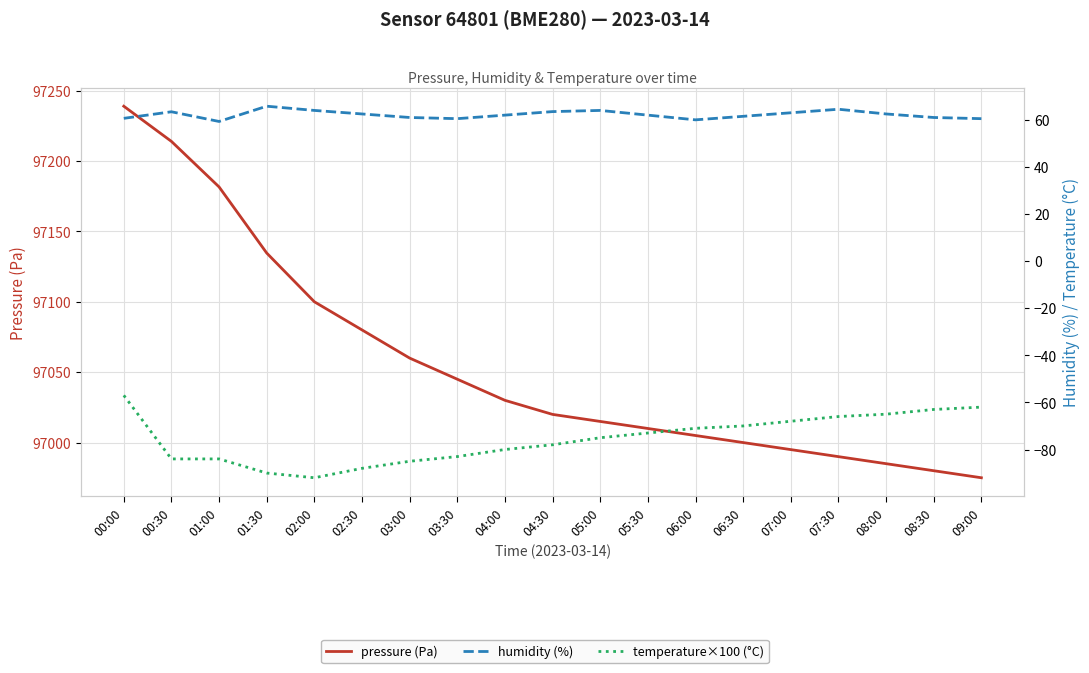

How many lines are shown in the chart?

3